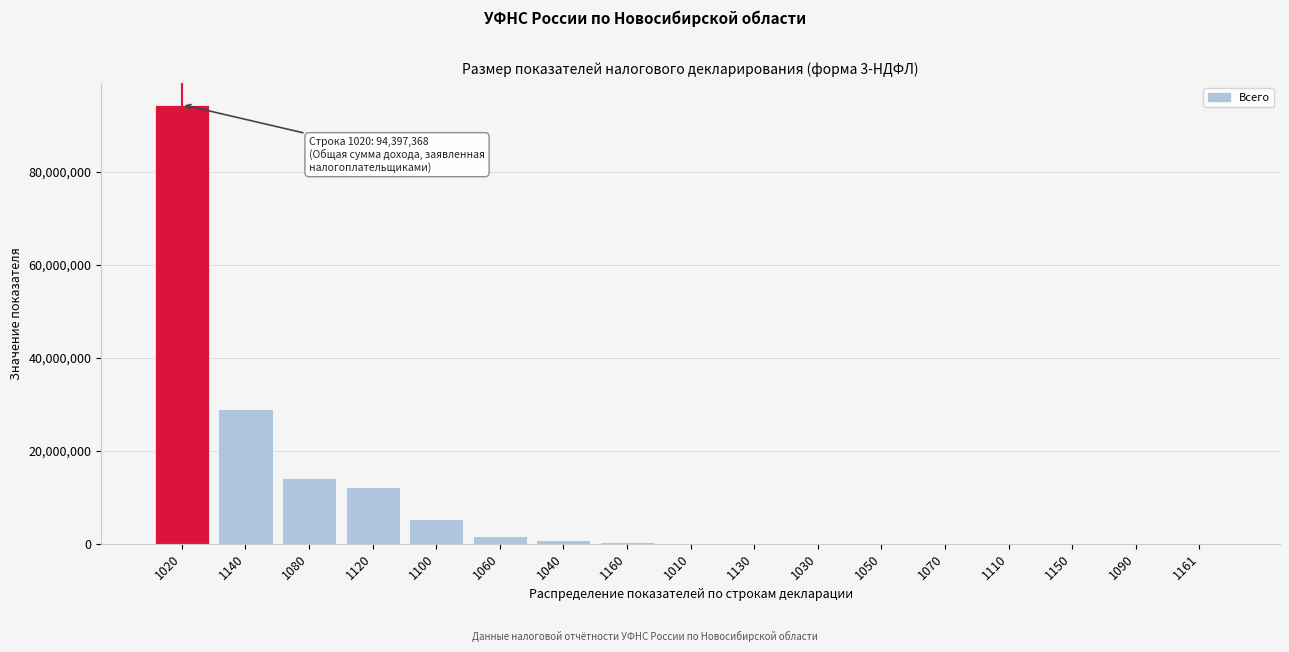

What is the sum of all values?

158253066